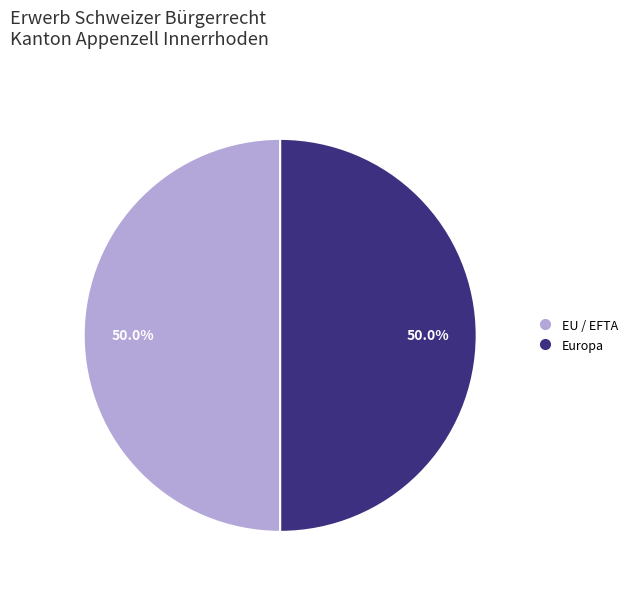

To the nearest percent, what is the average slice percentage?

50%